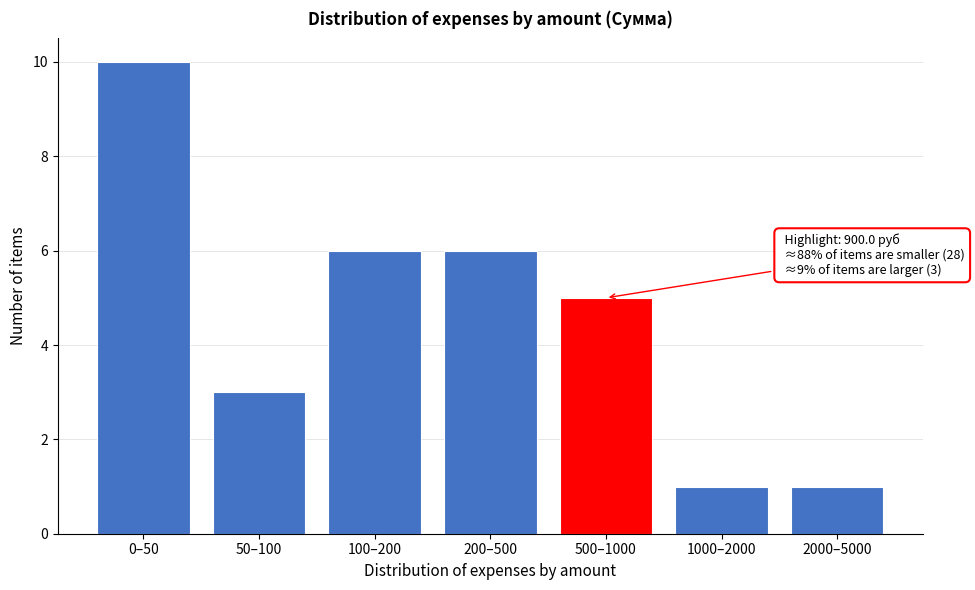

Reading left to right, transcribe all the data shown in this chart.

0–50=10	50–100=3	100–200=6	200–500=6	500–1000=5	1000–2000=1	2000–5000=1